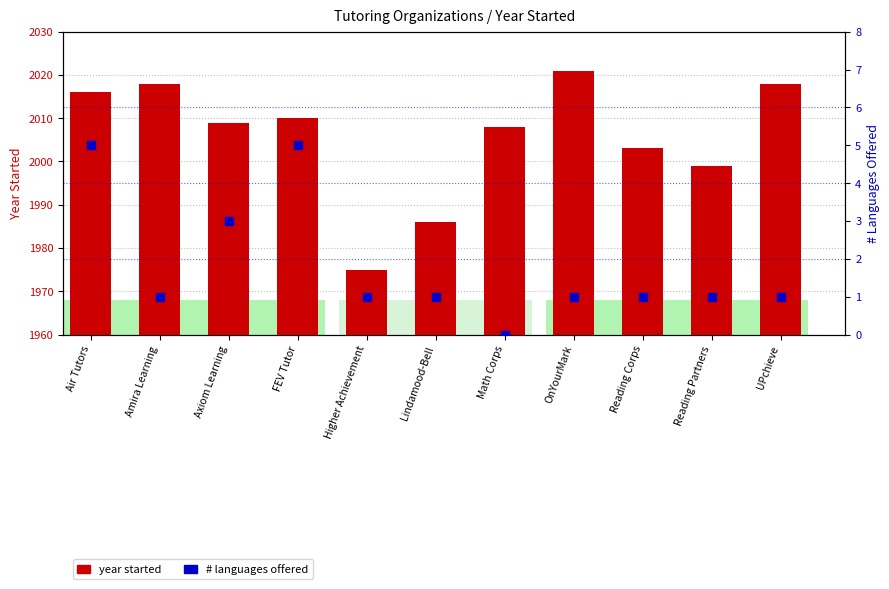

Which series contains the lowest Y value?

# languages offered